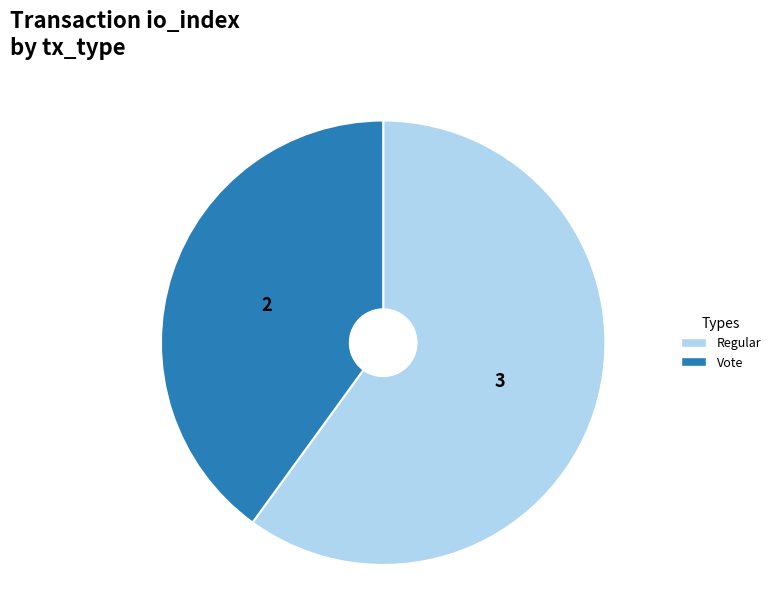

Rank the categories by value from highest to lowest.

Regular, Vote